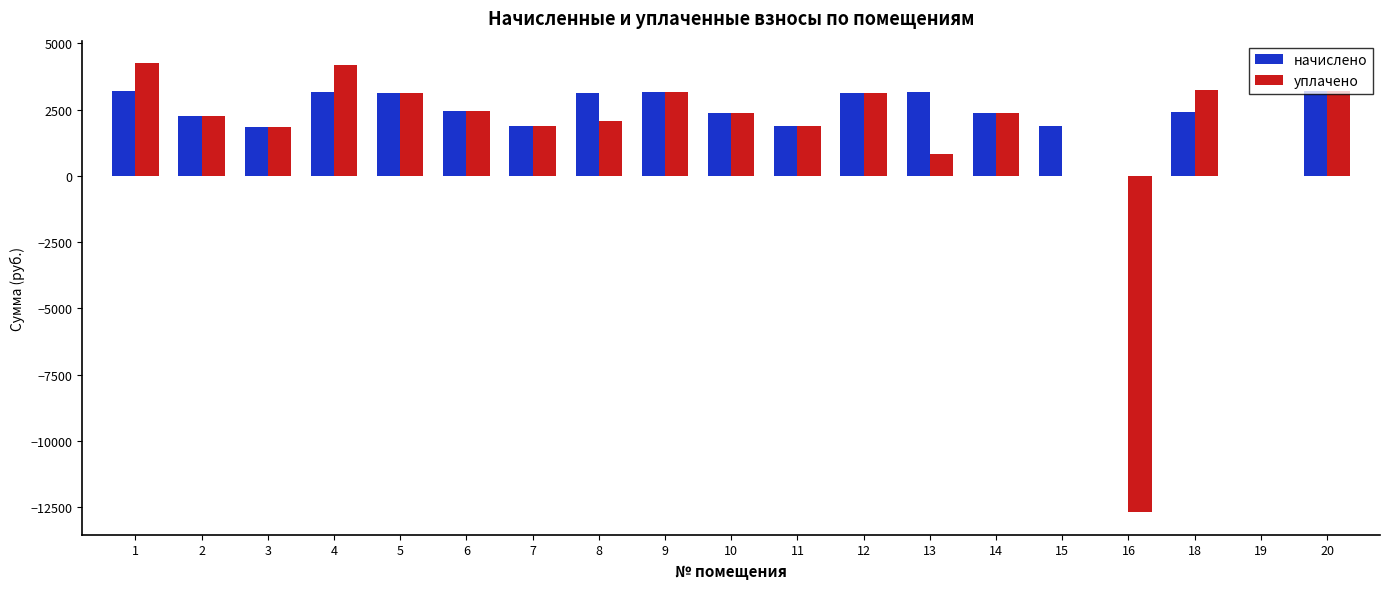

What is the sum of all уплачено values?

29605.5